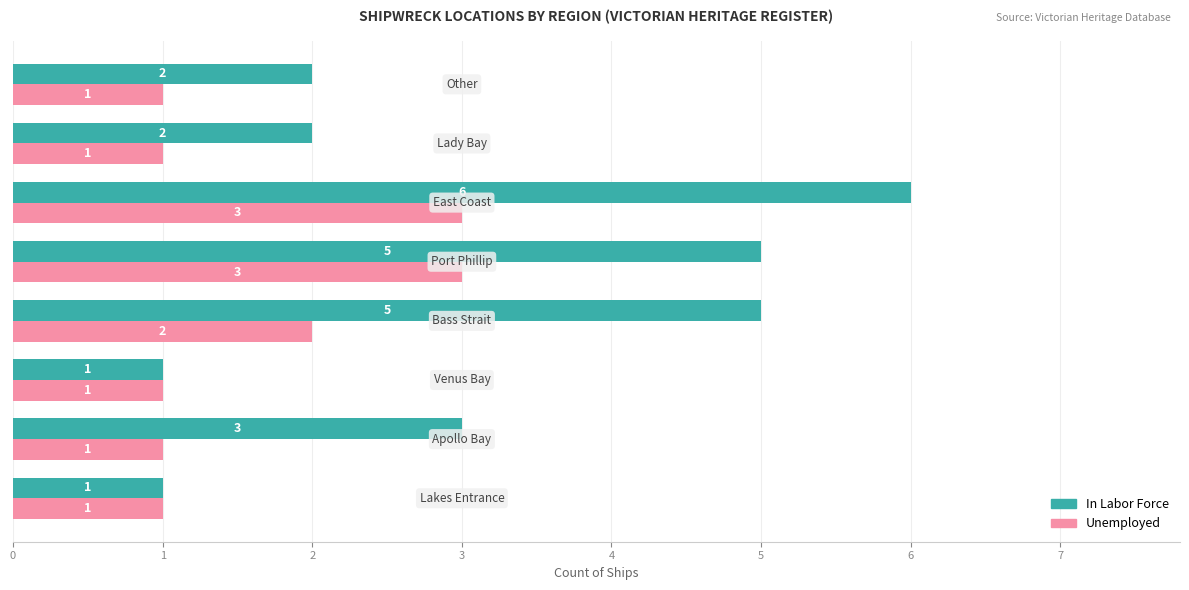

Rank the series by their average value, from lowest to highest.

Unemployed, In Labor Force